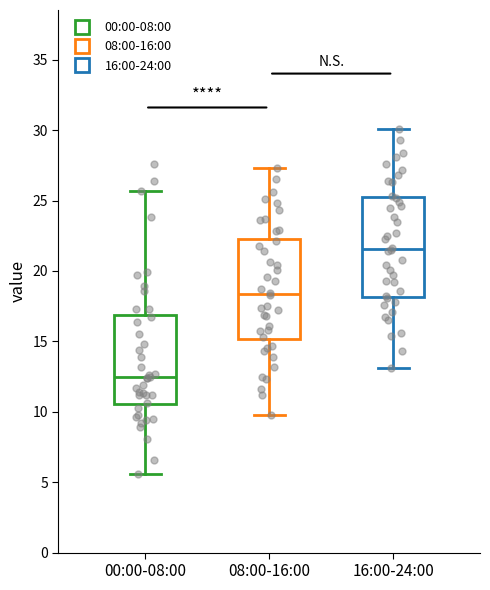

Which box has the highest median line?

16:00-24:00